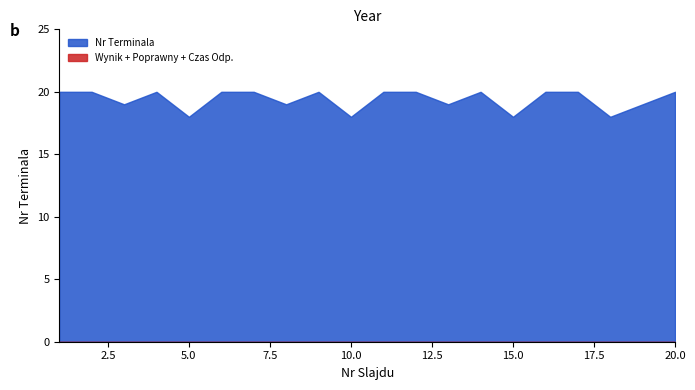

What is the maximum value shown in the chart?

20